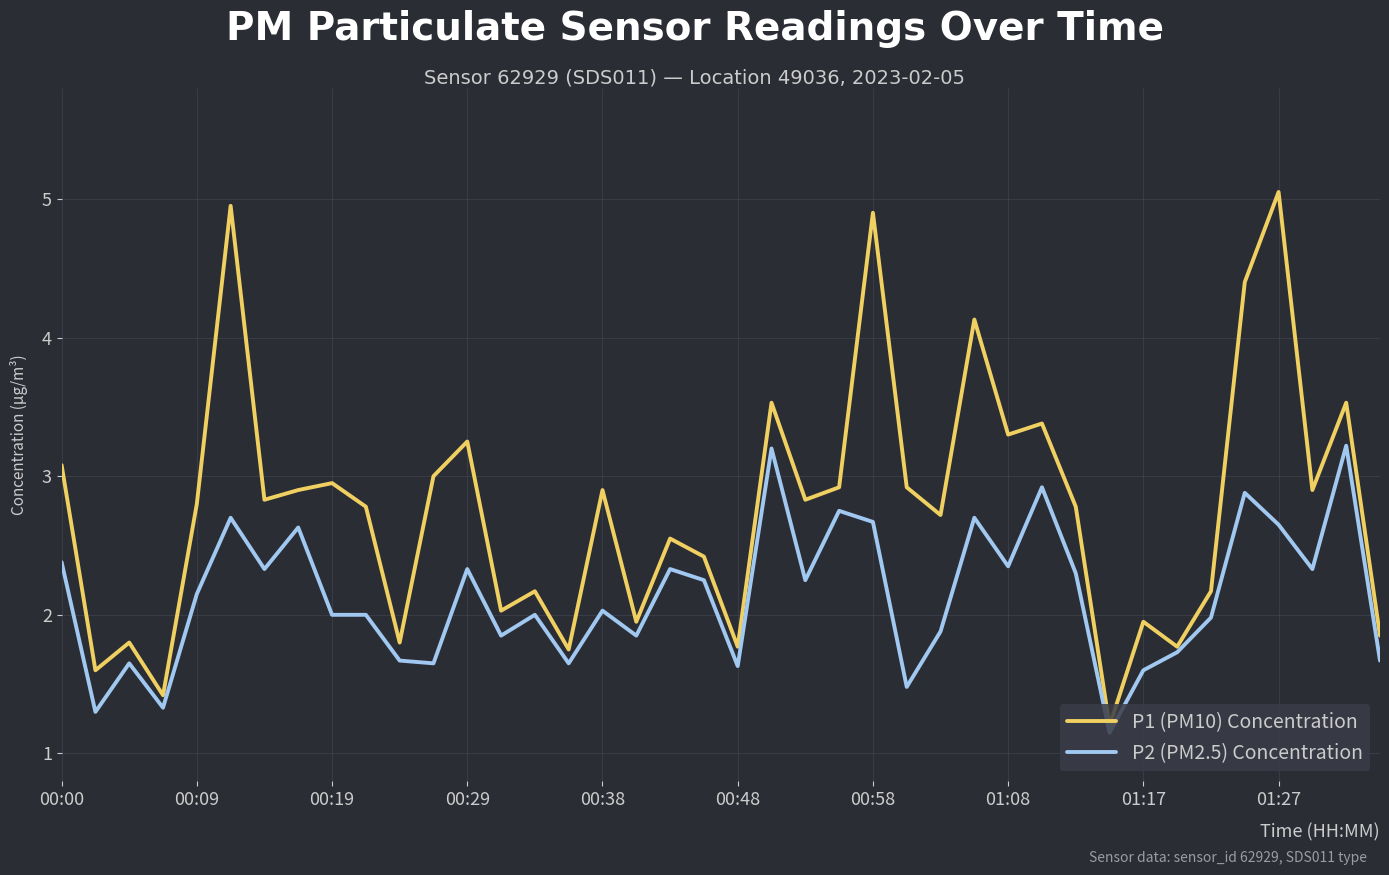

Which series has the widest spread of values?

P1 (PM10) Concentration